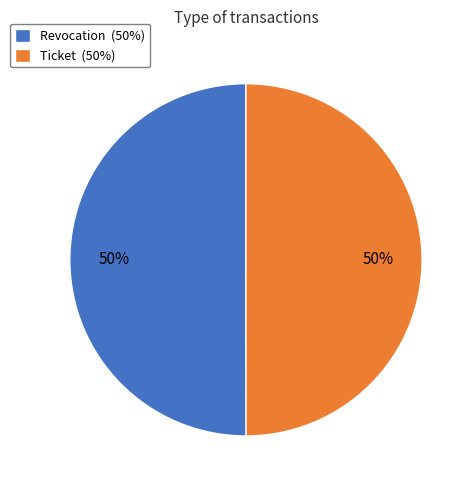

To the nearest percent, what portion does Revocation represent?

50%